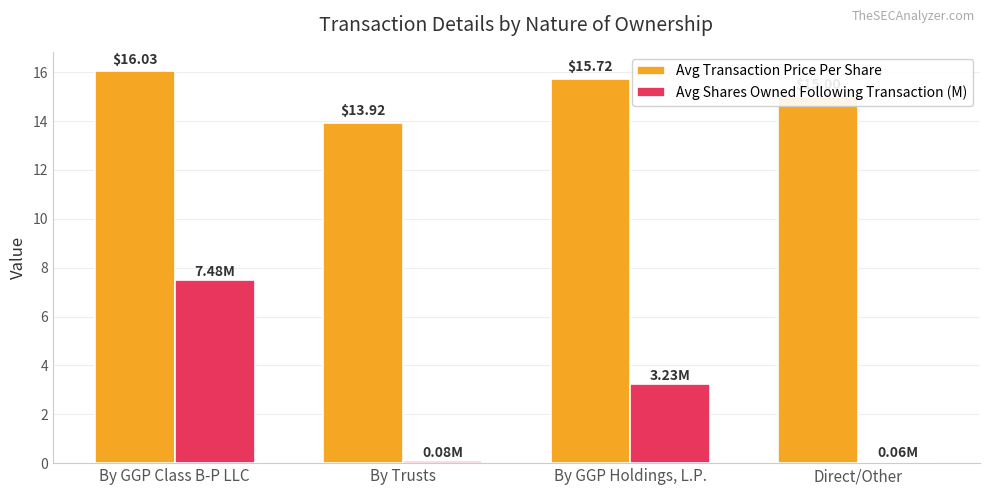

What are all the series names shown in the legend?

Avg Transaction Price Per Share, Avg Shares Owned Following Transaction (M)